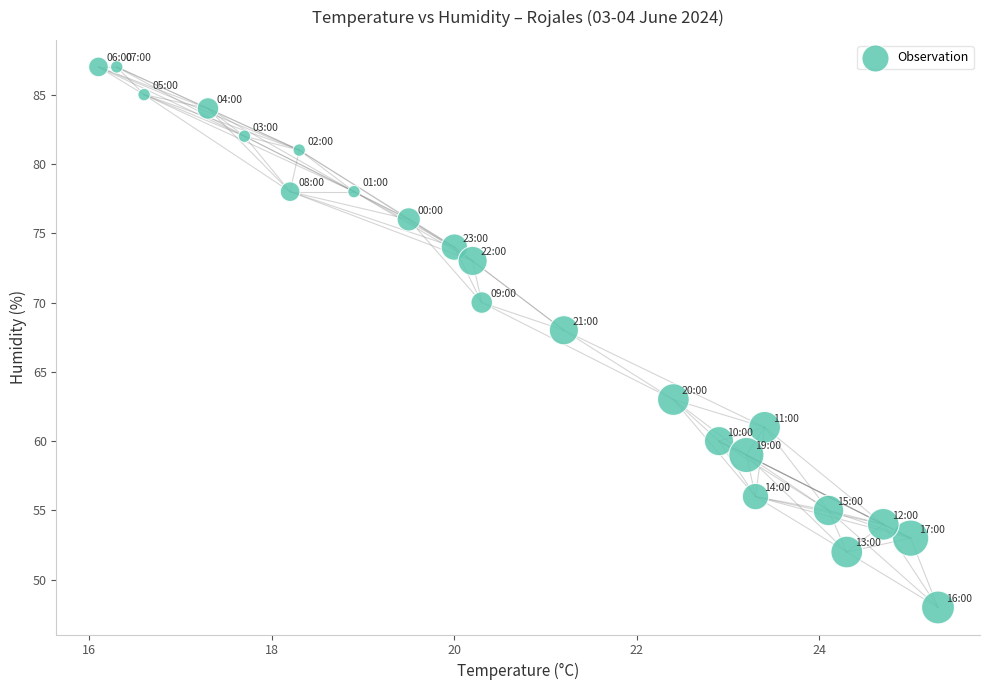

What Y value in the scatter plot is closest to 67?

68